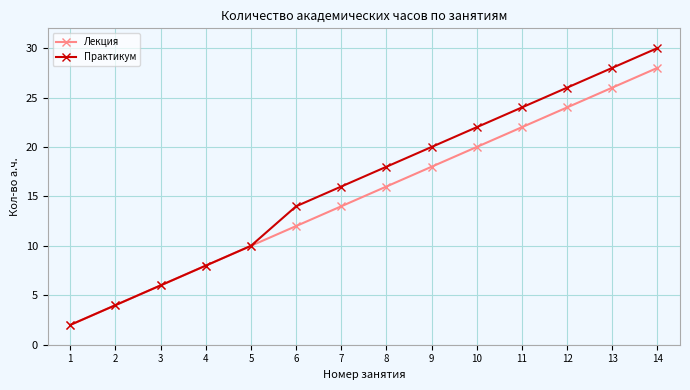

Reading left to right, what are all the values shown in this chart?

Лекция: 2	4	6	8	10	12	14	16	18	20	22	24	26	28
Практикум: 2	4	6	8	10	14	16	18	20	22	24	26	28	30